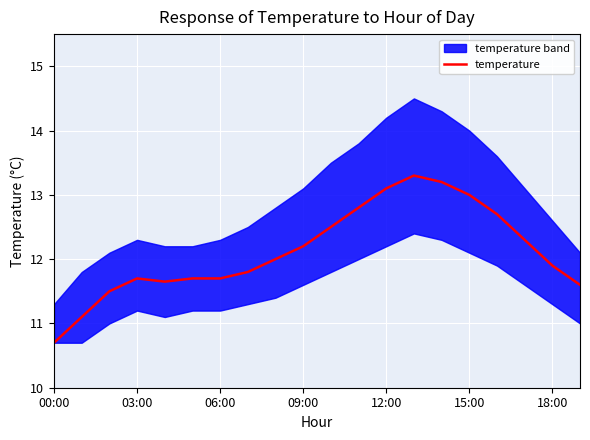

How many points are higher than both their immediate neighbors (excluding endpoints)?

2